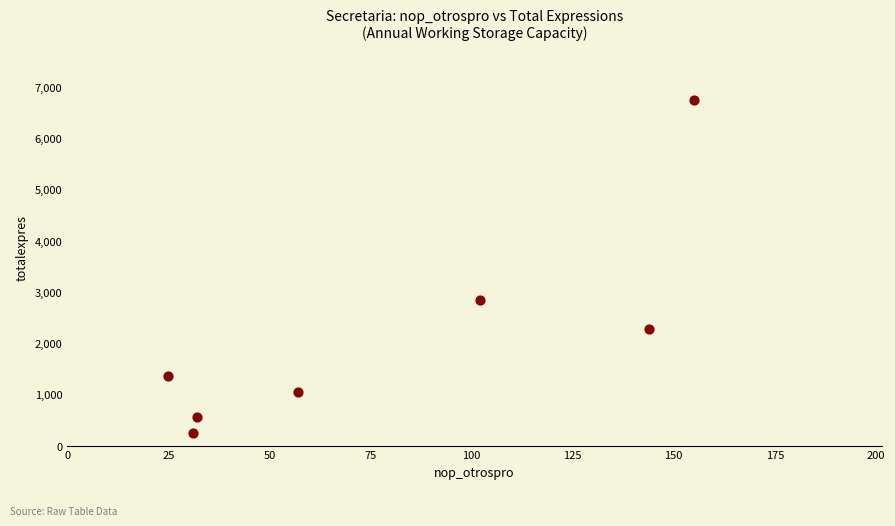

What is the range of X values (max minus min)?

130